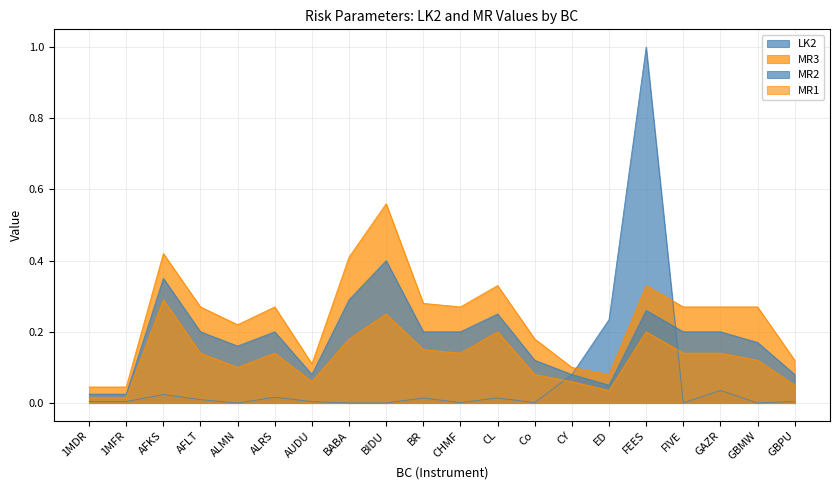

What is the sum of all MR2 values?

3.5